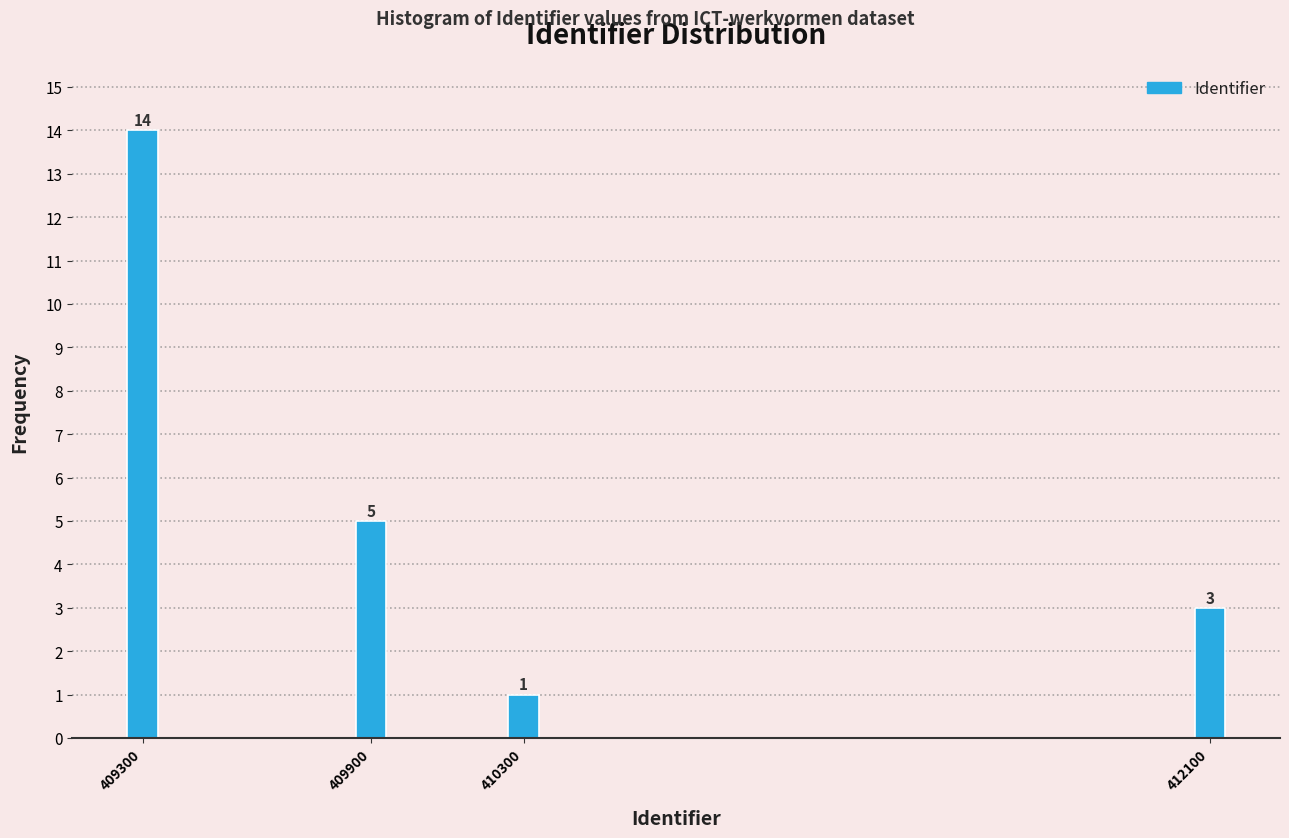

Reading right to left, transcribe all the data shown in this chart.

412100=3	410300=1	409900=5	409300=14